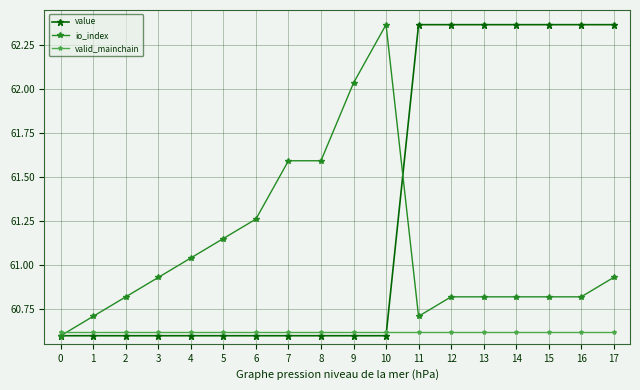

The value series shows 60.6 at 4. True or false?

True